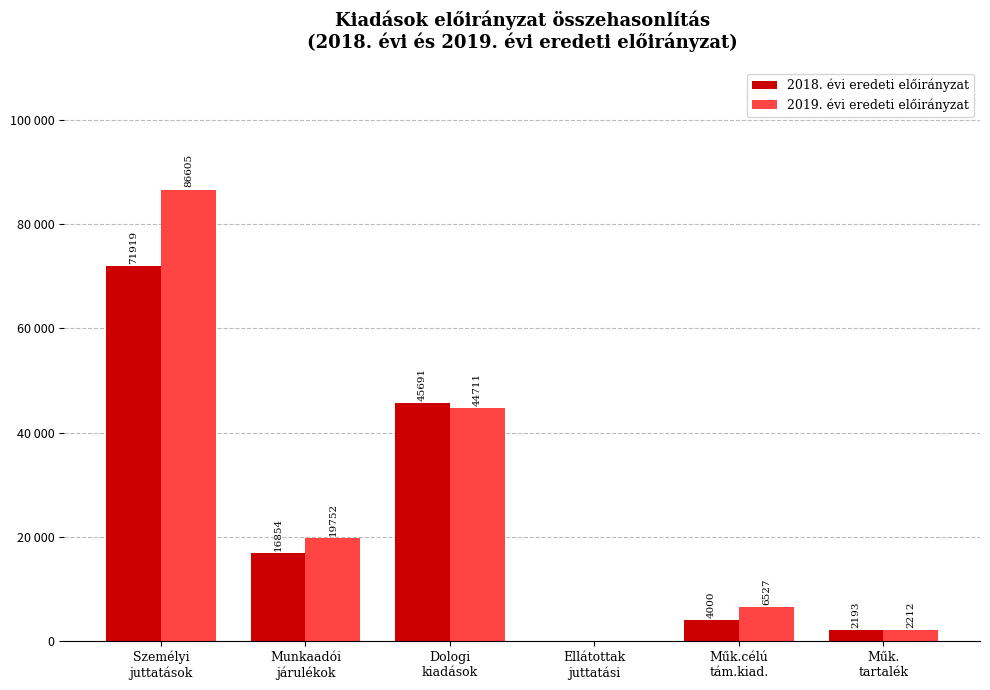

Rank the series by their average value, from lowest to highest.

2018. évi eredeti előirányzat, 2019. évi eredeti előirányzat